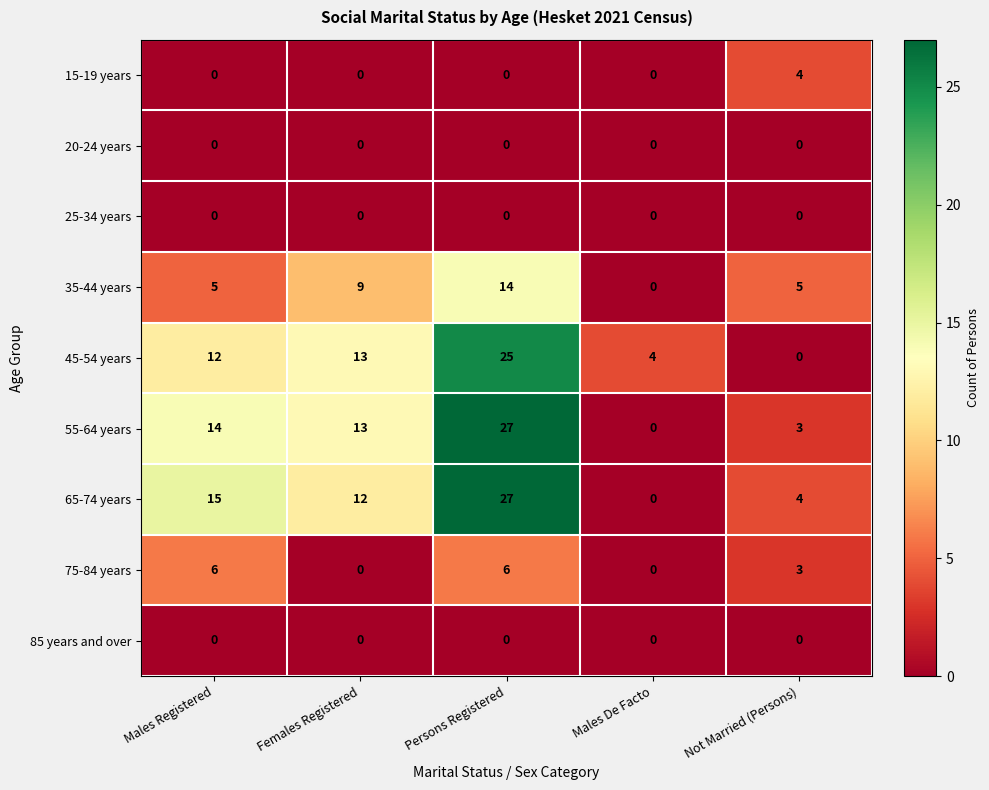

Is the value of 25-34 years at Females Registered greater than the value of 55-64 years at Persons Registered?

No